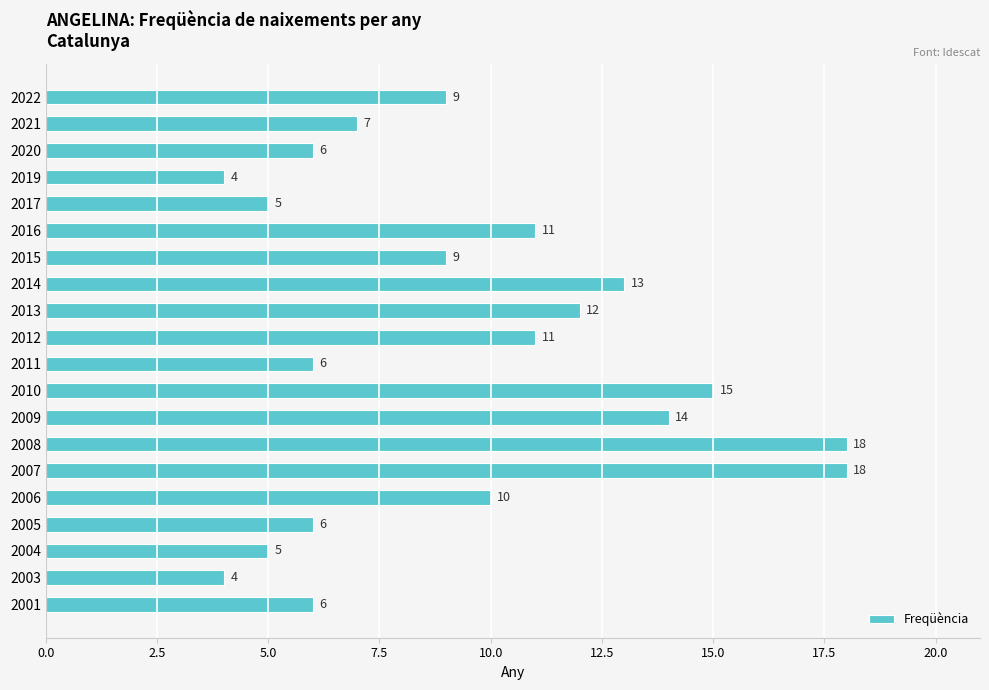

What is the sum of all values?

189